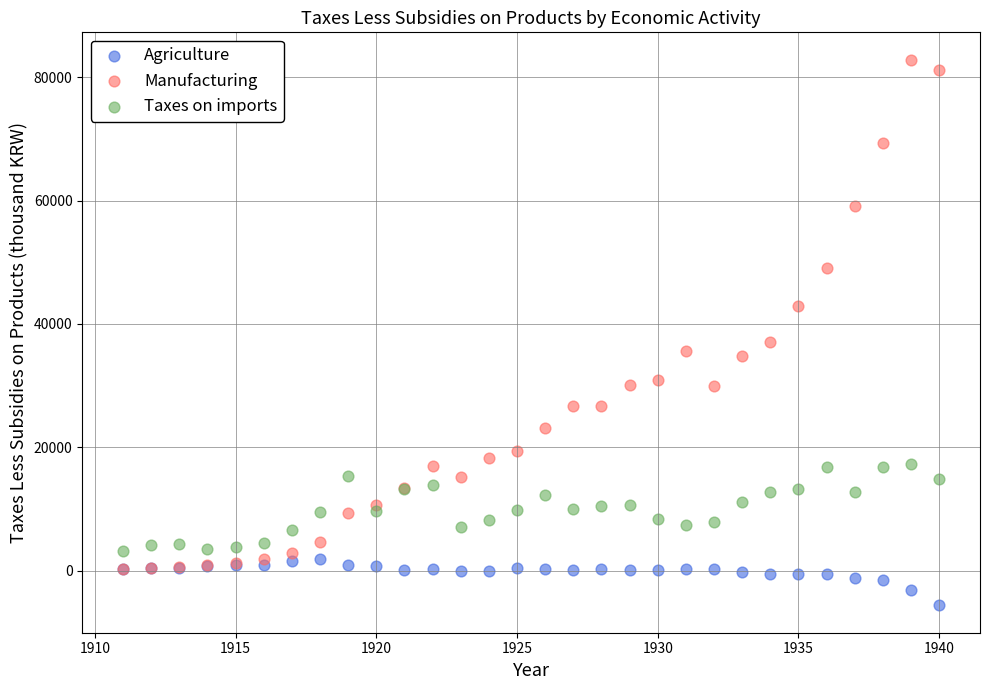

Which series has the largest Y range (max minus min)?

Manufacturing